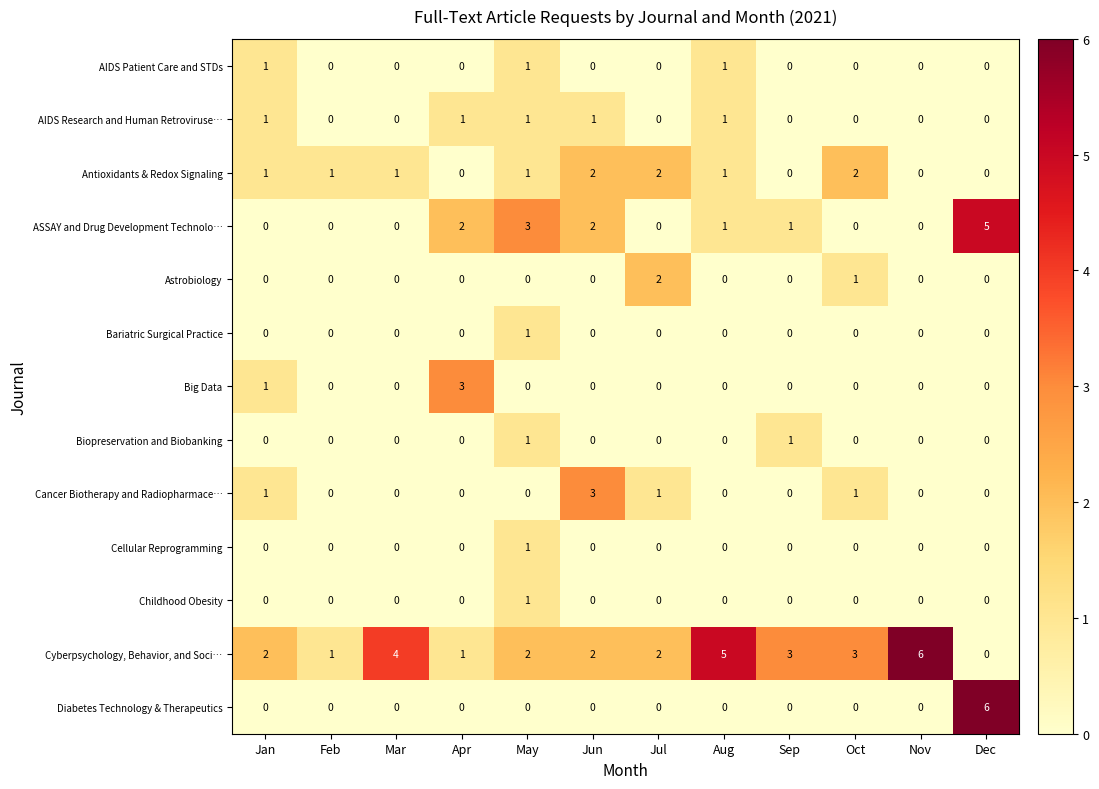

True or false: Big Data has a value of 1 at Oct.

False